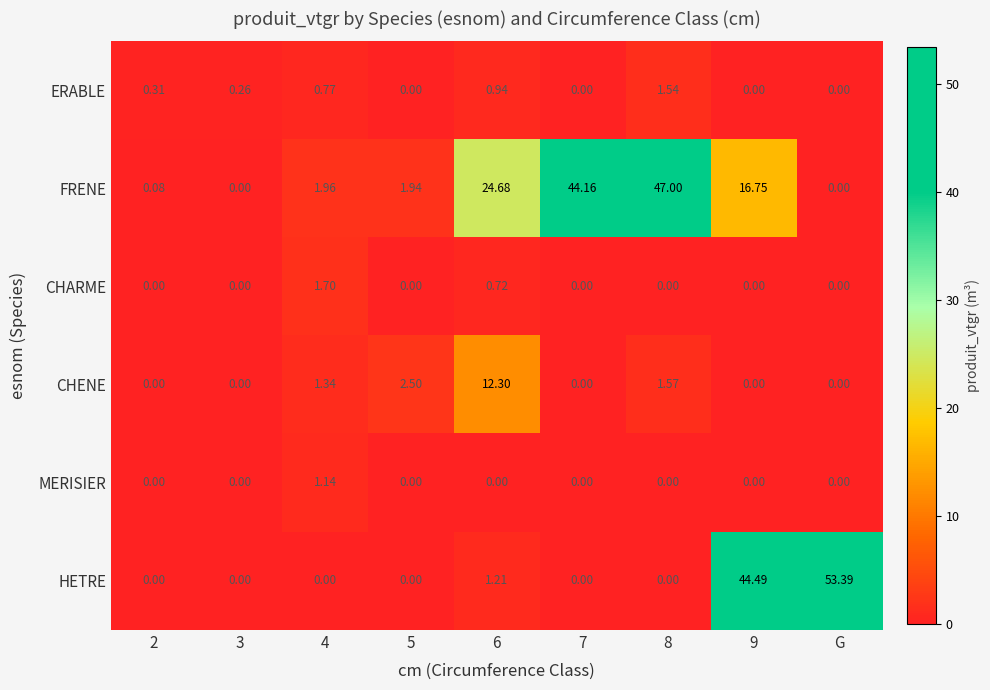

Which series has the largest total across all categories?

FRENE